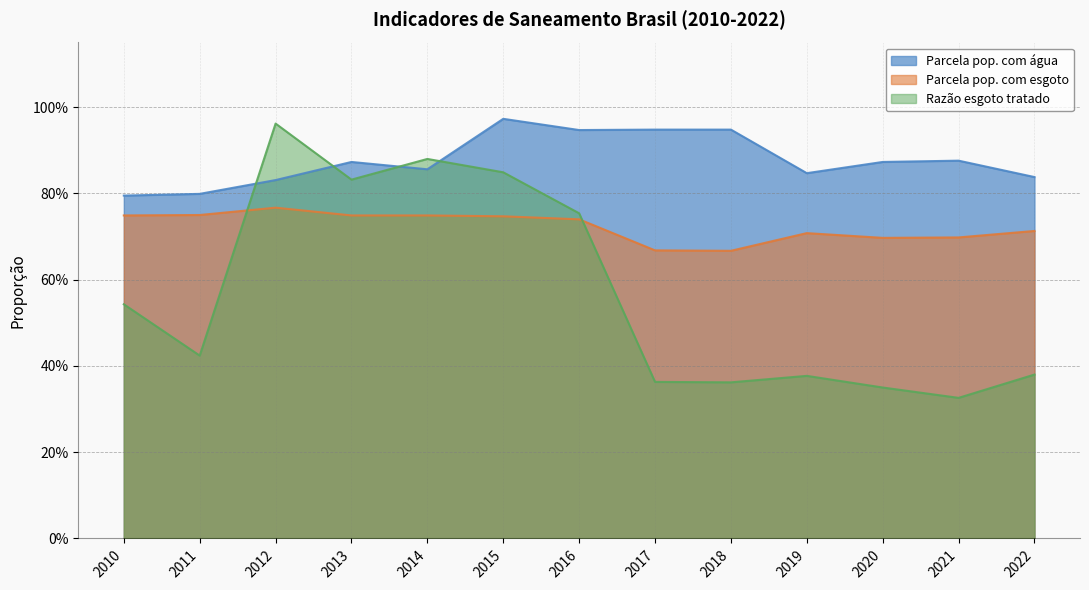

Where is the first local minimum for Razão esgoto tratado?

2011